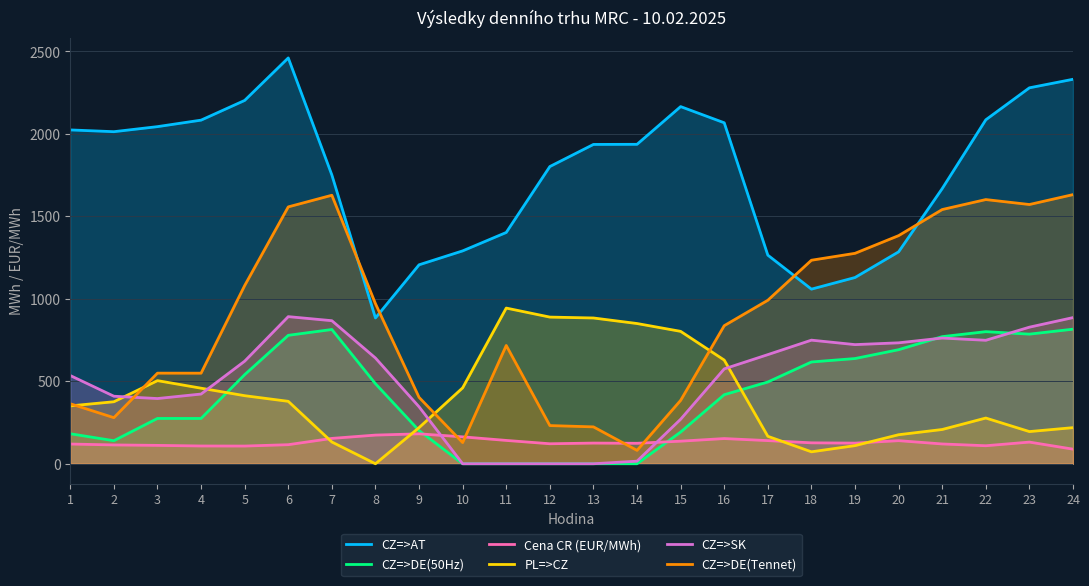

Which series ends up on top after the final intersection of Cena CR (EUR/MWh) and CZ=>SK?

CZ=>SK